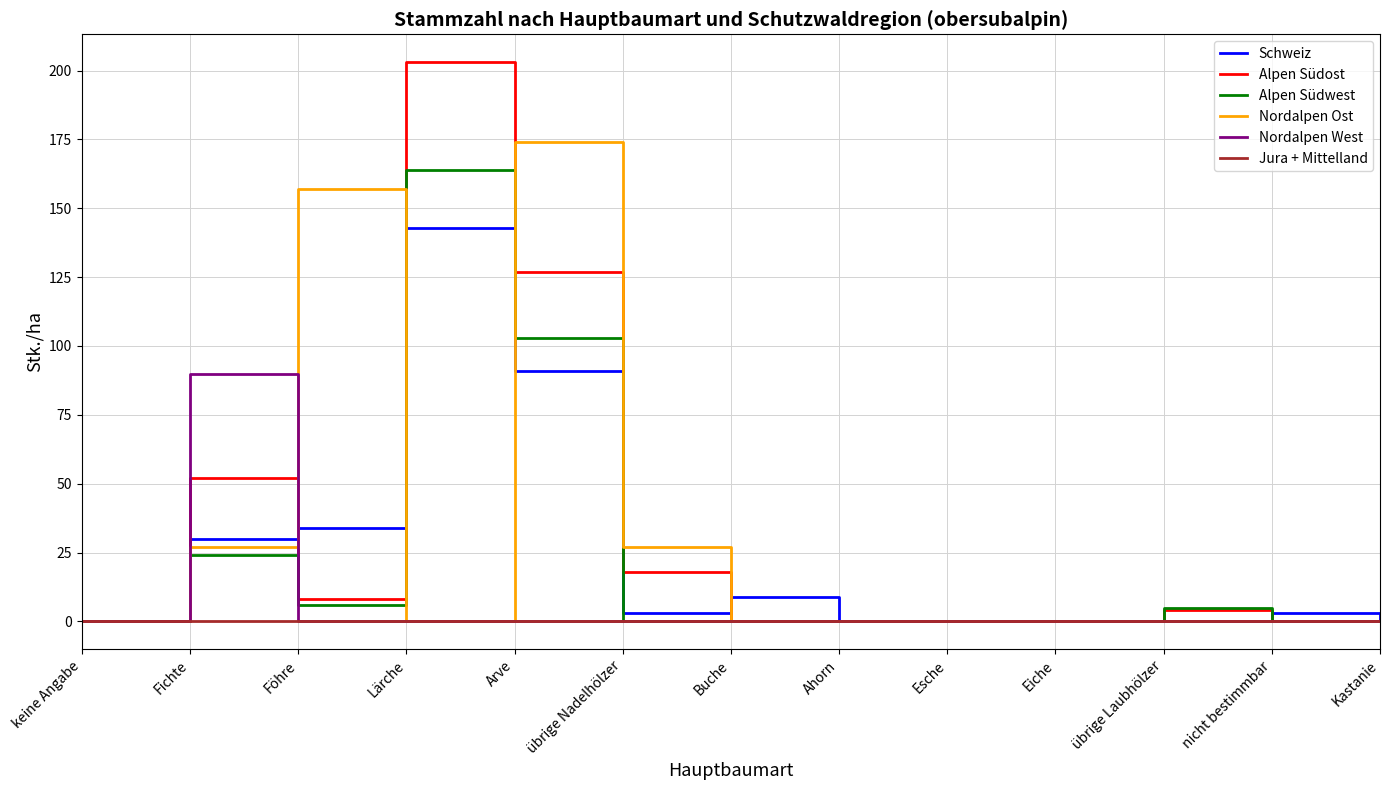

True or false: Alpen Südost has a value of -91 at Kastanie.

False